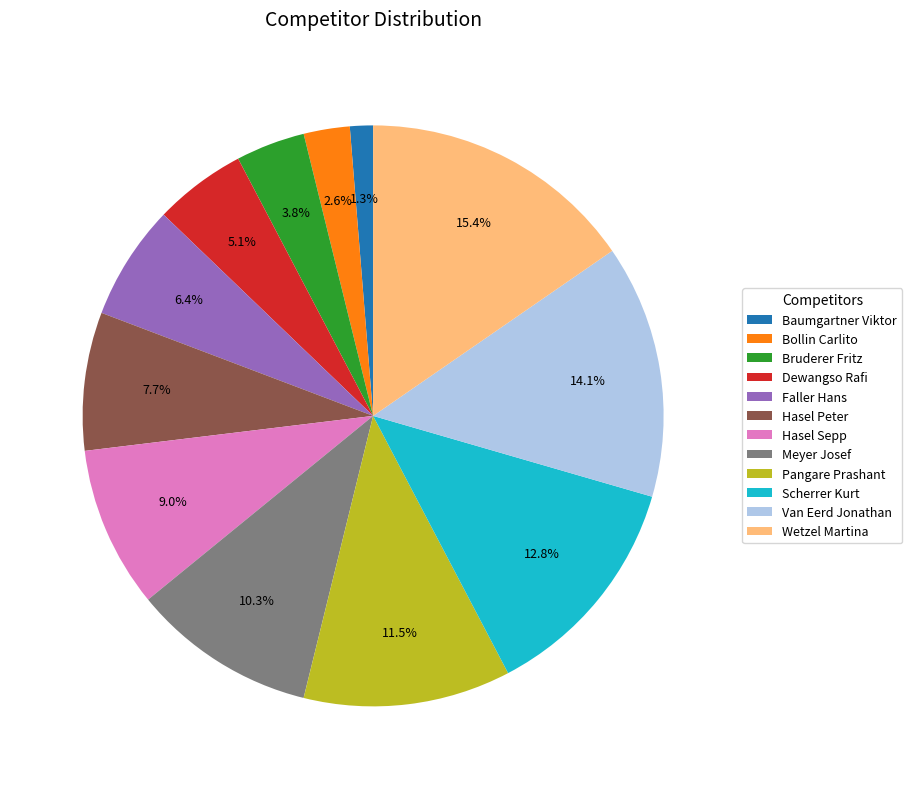

Do Baumgartner Viktor and Dewangso Rafi together represent more than half of the pie?

No